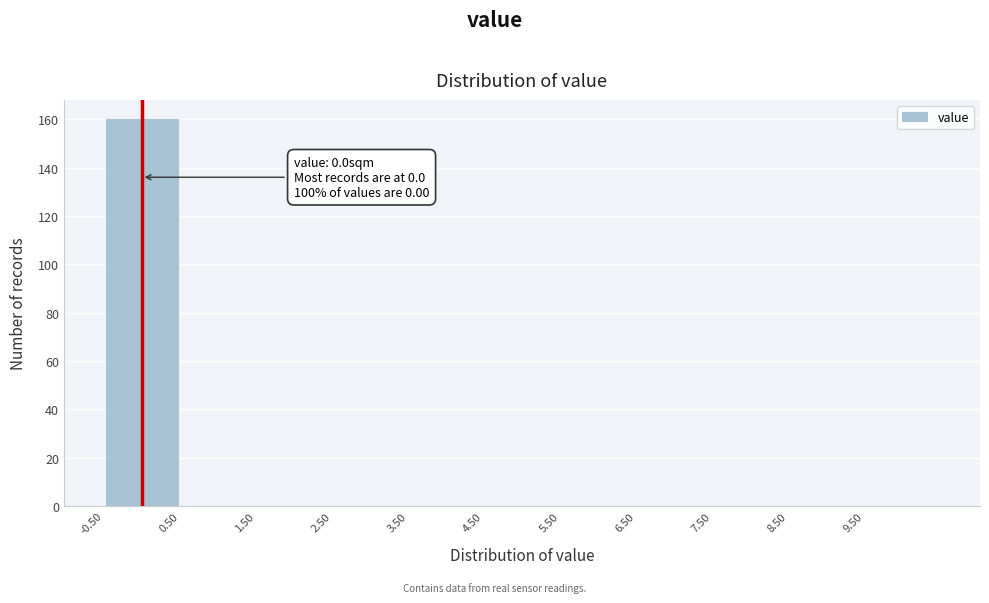

Which range on the x-axis has the tallest bar?

-0.5 to 0.5